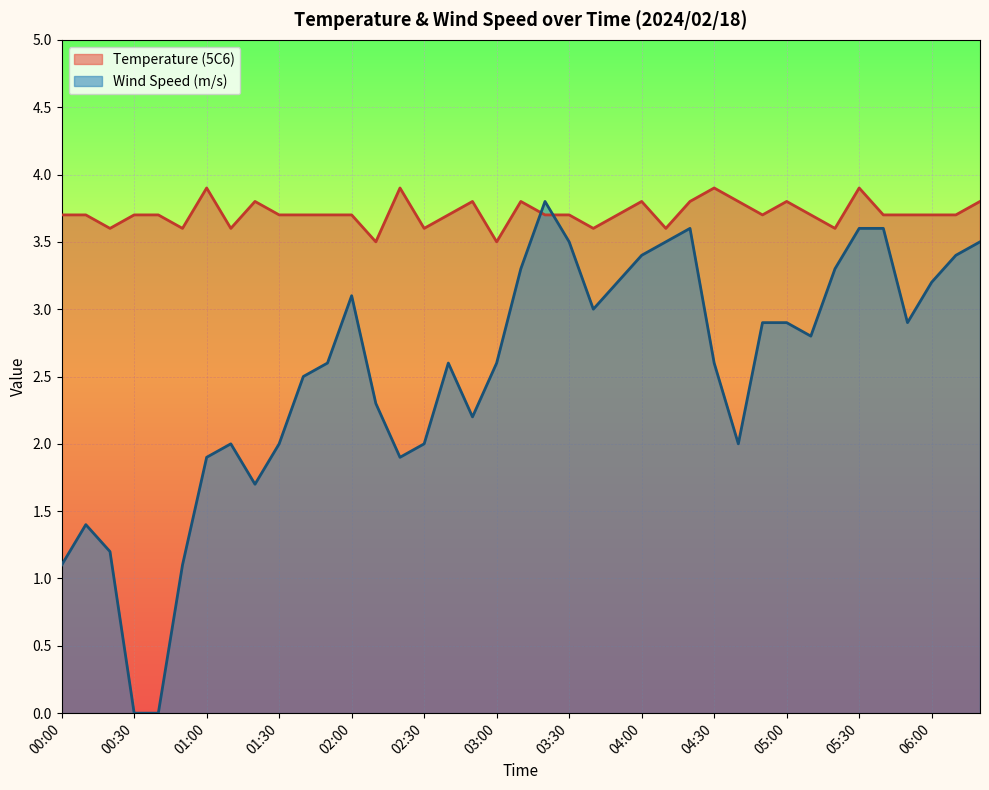

At which category does Temperature (5C6) reach its first local valley?

00:20